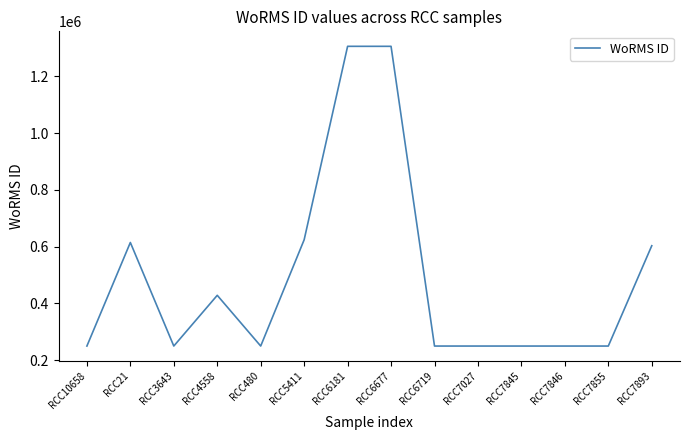

Where is the data nearest to the value 777888?

RCC5411